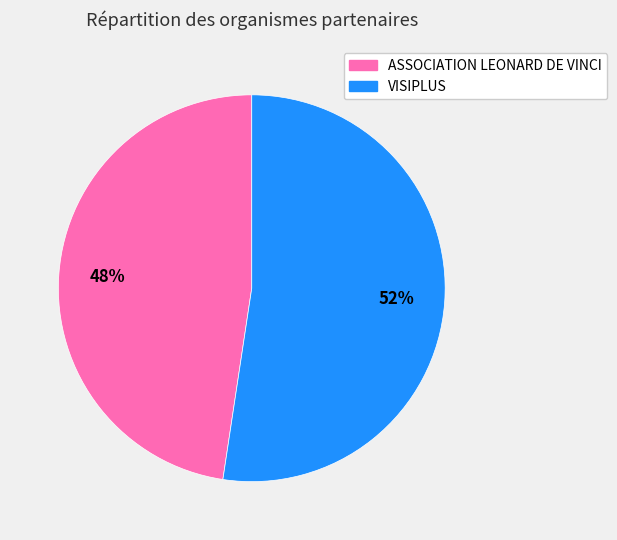

The VISIPLUS slice represents 66% of the pie. True or false?

False